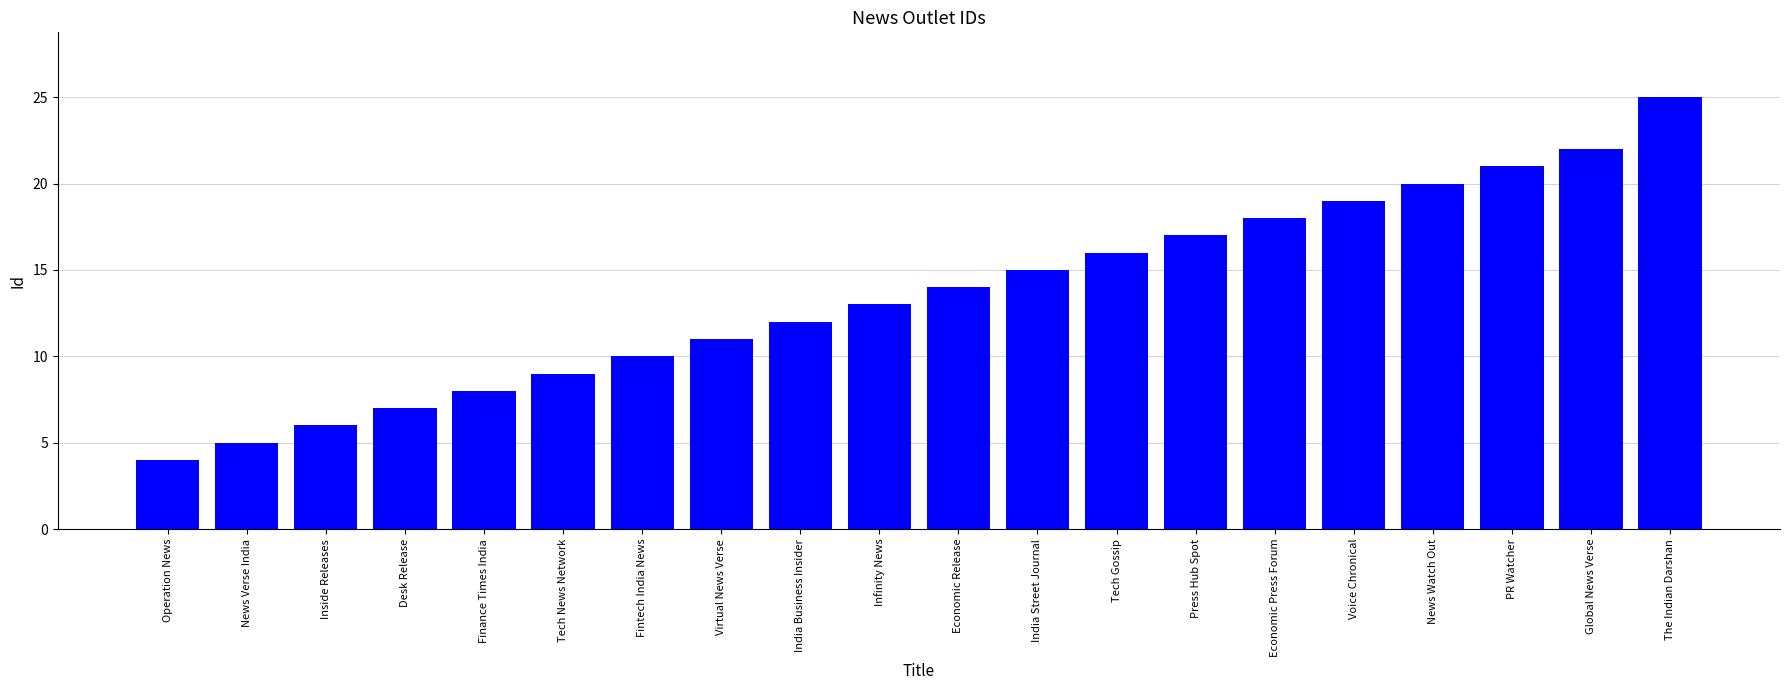

What is the sum of all values?

272